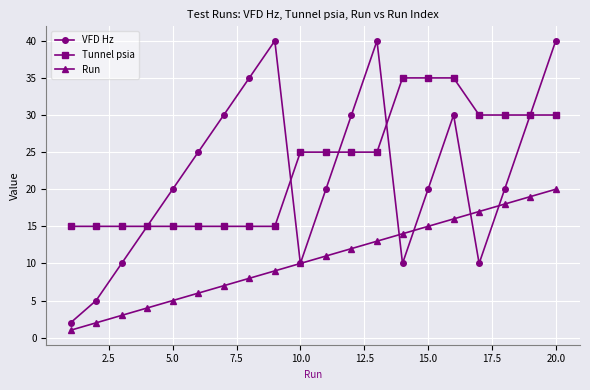

How many interior local peaks does the VFD Hz series have?

3